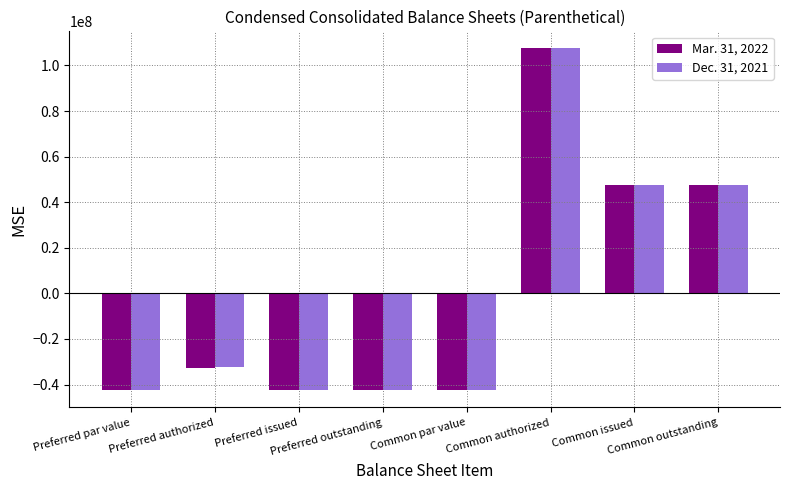

Does the chart contain any negative values?

Yes